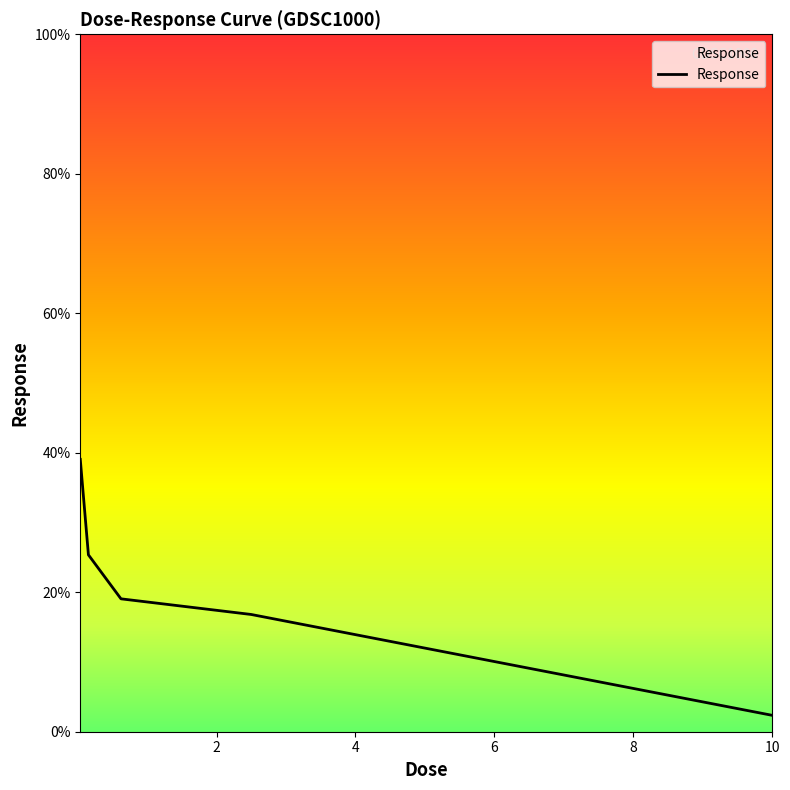

What is the difference between the maximum and minimum values?

36.7